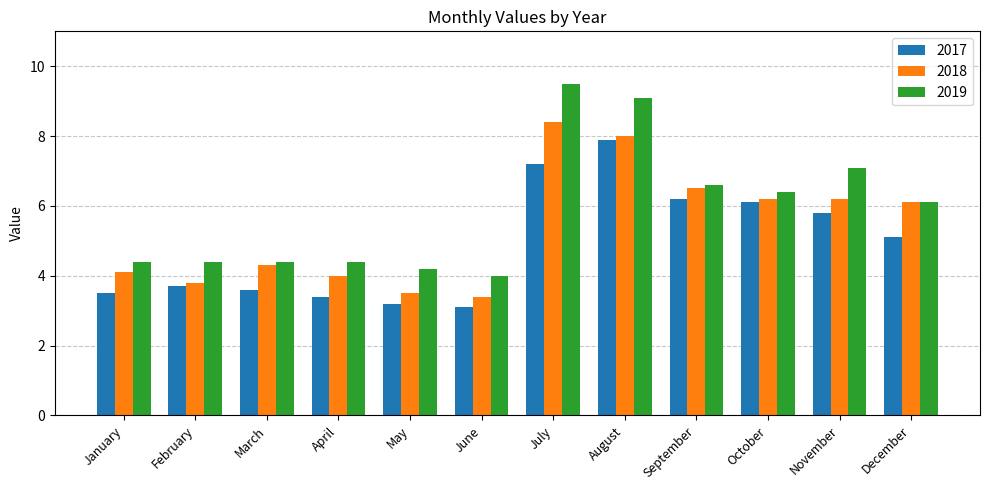

What is the smallest value displayed?

3.1